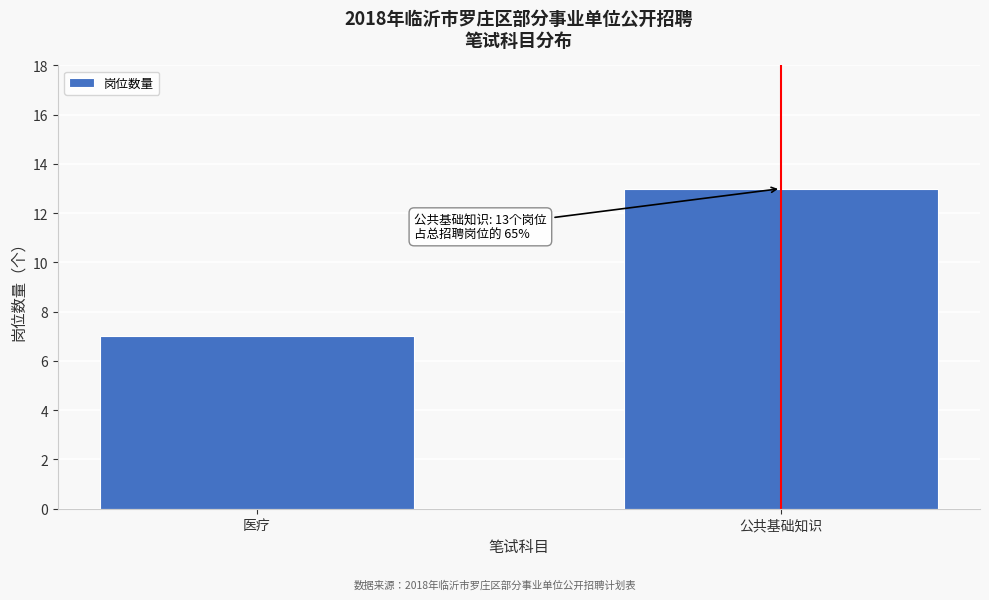

Reading left to right, list all the values displayed in this chart.

医疗=7	公共基础知识=13